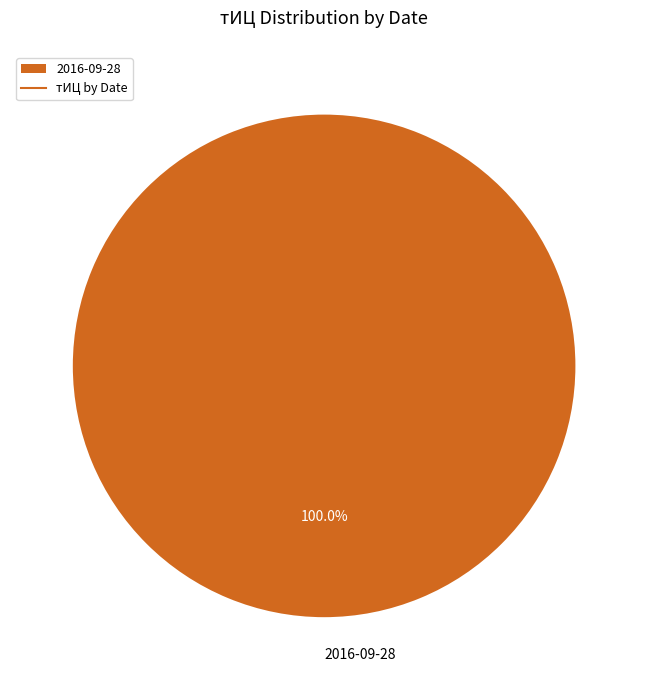

Is there any slice that represents more than half of the pie?

Yes